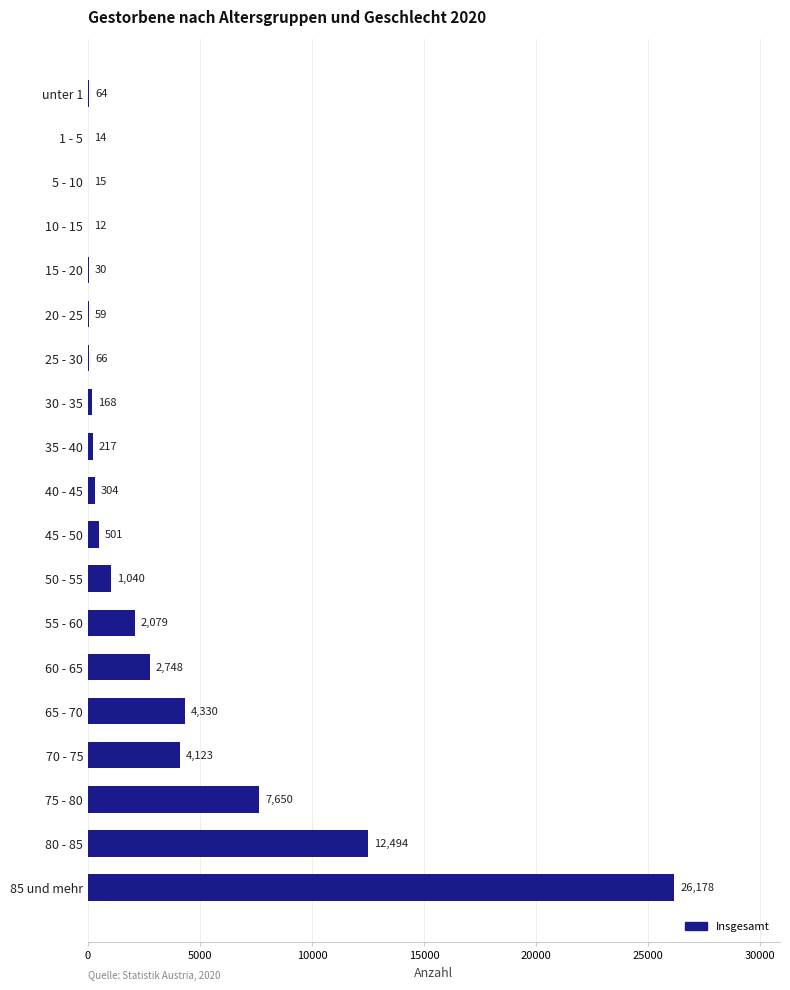

What is the approximate value at 35 - 40, to the nearest 100?

200